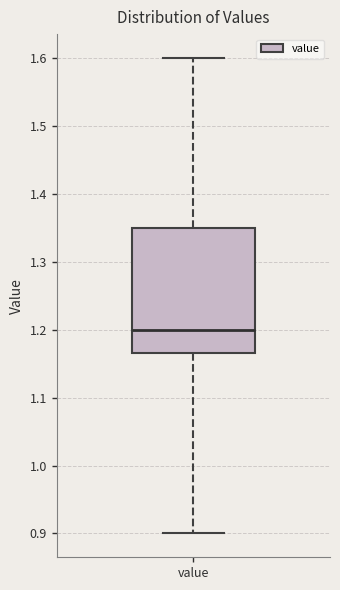

Read this box plot against the y-axis: the position of the median line, the range covered by the box, and the ends of both whiskers. The values are not printed on the chart, so give them approximately, as read against the axis.

median 1.20, box 1.17 to 1.35, whiskers 0.90 to 1.60